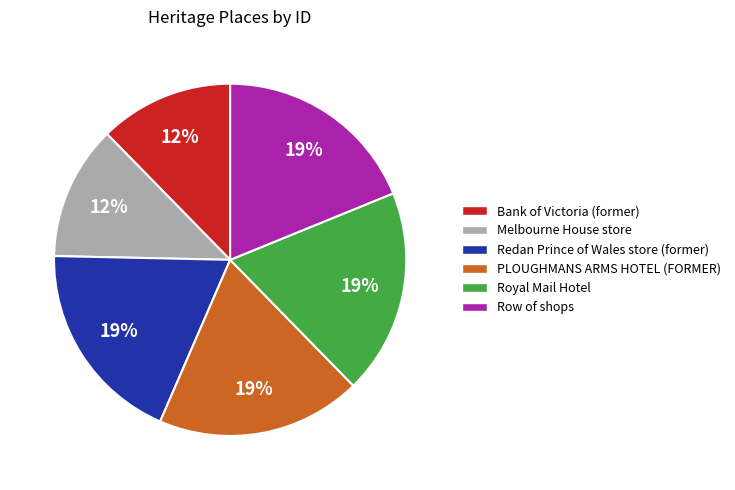

Does Melbourne House store account for over 50% of the chart?

No